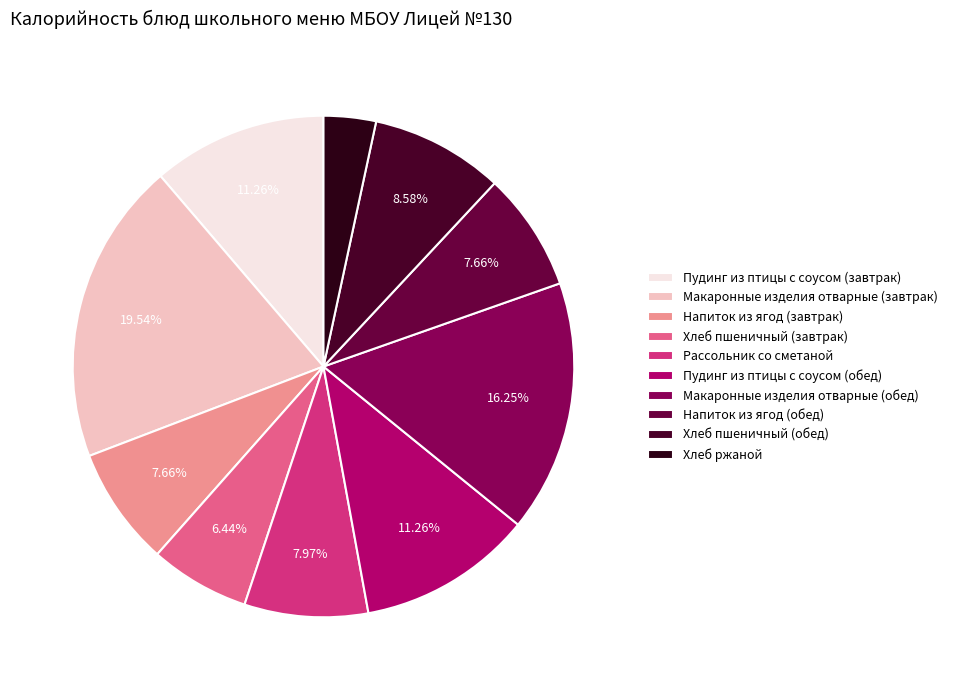

What is the smallest slice in the pie chart?

Хлеб ржаной